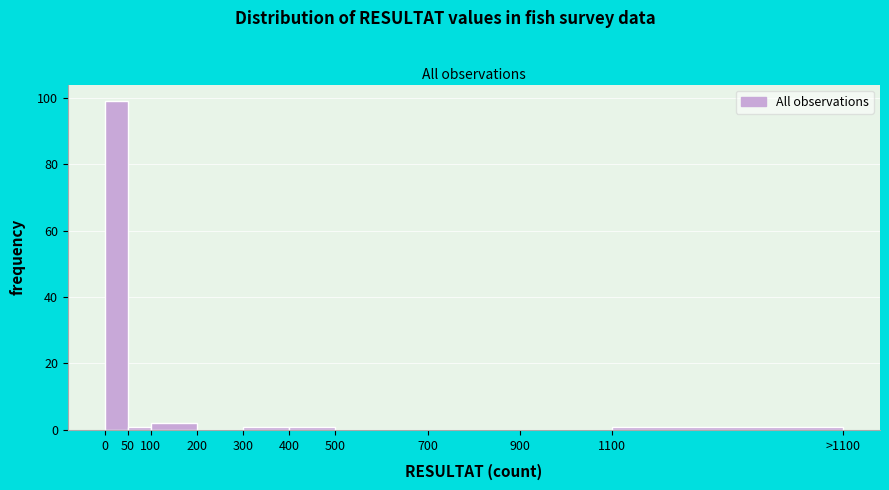

Reading left to right, list all the values displayed in this chart.

0=99	50=1	100=2	200=0	300=1	400=1	500=0	700=0	900=0	1100=1